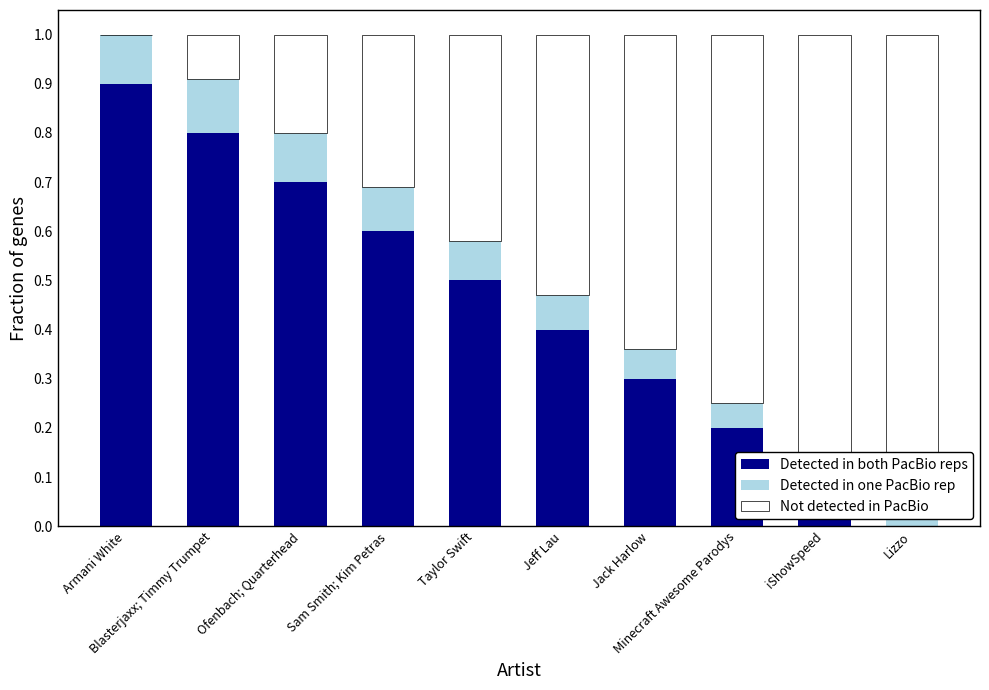

What position from the right is Lizzo?

1